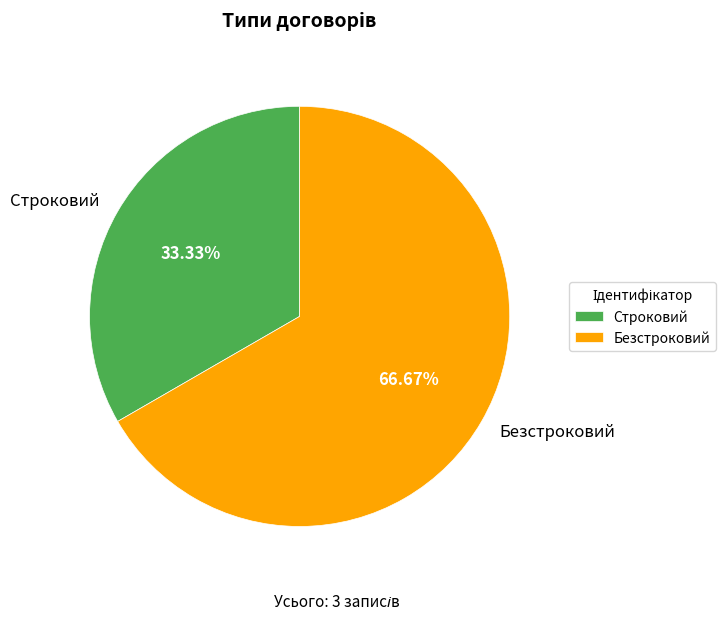

Which slice is the smallest?

Строковий